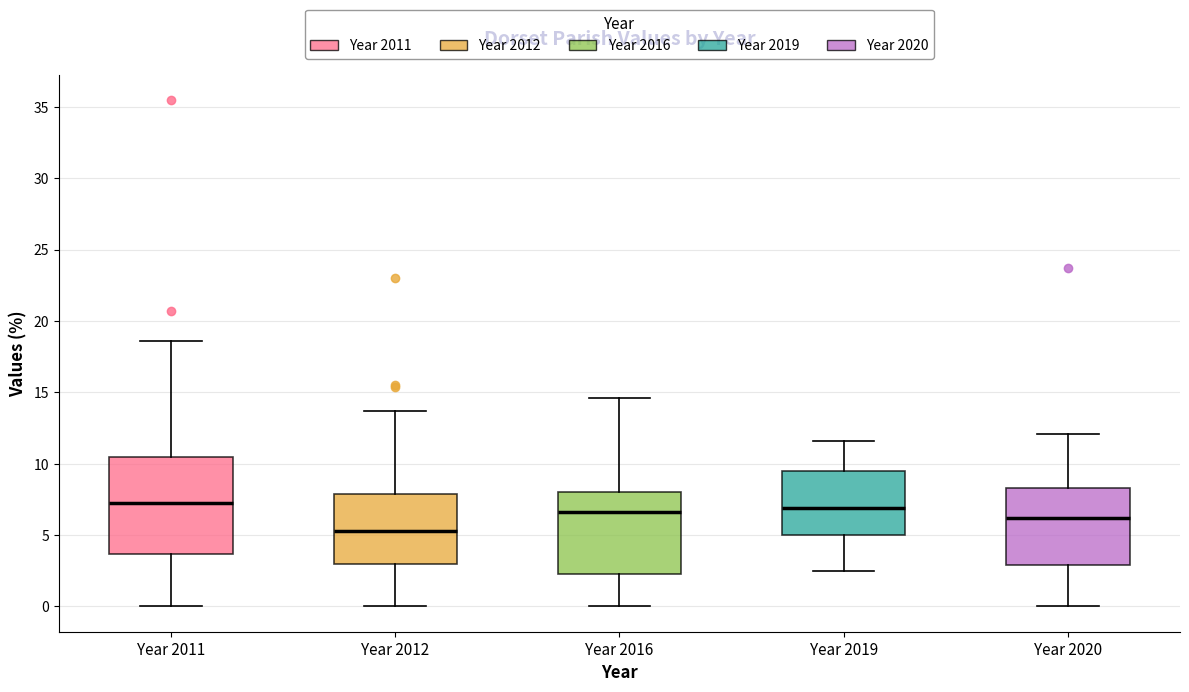

Reading left to right, transcribe this box plot: for each box, give where its median line is, the range the box spans, and where its two whiskers end, as read against the y-axis. The values are not printed on the chart, so give them approximately, as read against the axis.

Year 2011: median 7.0, box 3.5 to 10.5, whiskers 0.0 to 18.5
Year 2012: median 5.5, box 3.0 to 8.0, whiskers 0.0 to 13.5
Year 2016: median 6.5, box 2.5 to 8.0, whiskers 0.0 to 14.5
Year 2019: median 7.0, box 5.0 to 9.5, whiskers 2.5 to 11.5
Year 2020: median 6.0, box 3.0 to 8.5, whiskers 0.0 to 12.0